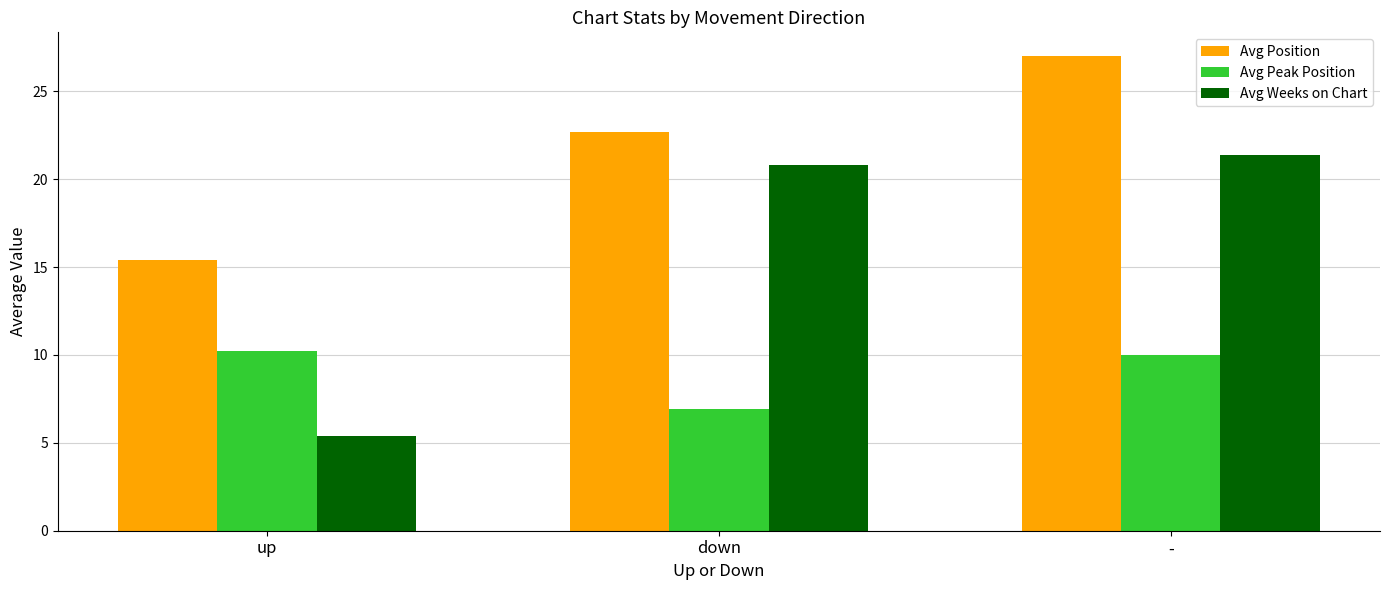

What is the spread (max minus min) of values at up?

10.0